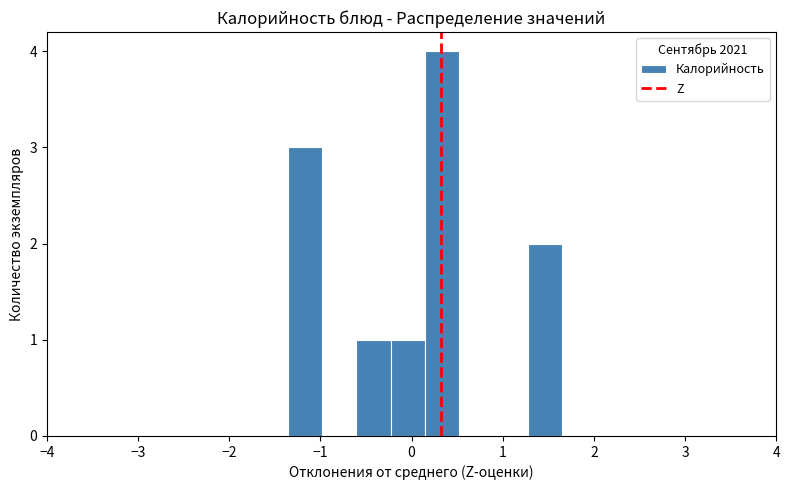

Around what value on the x-axis is the tallest bar? Give the approximate position of its centre, as read against the axis.

0.3